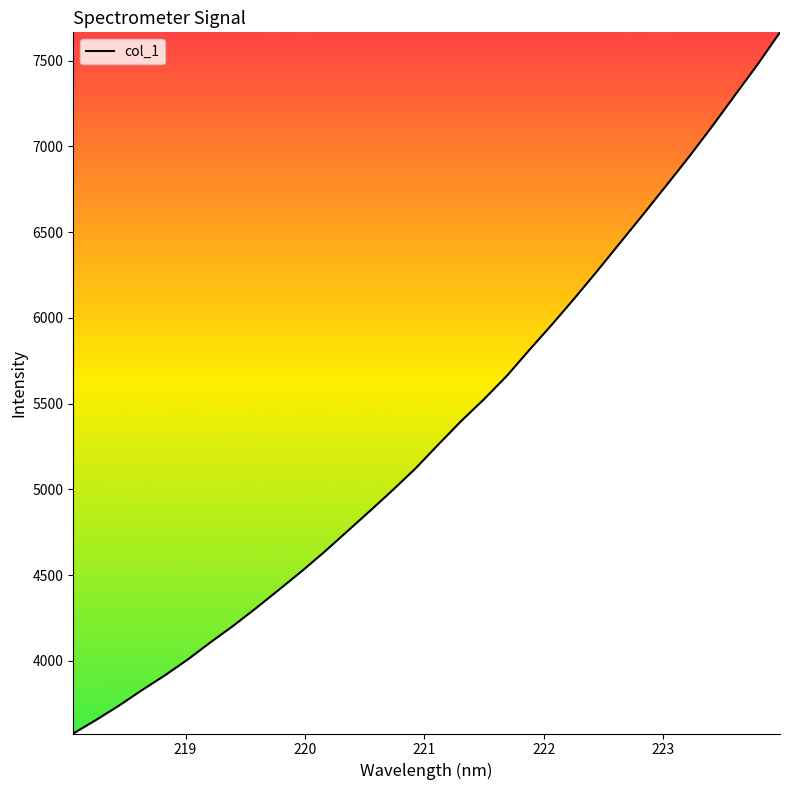

Does the chart have visible grid lines?

No